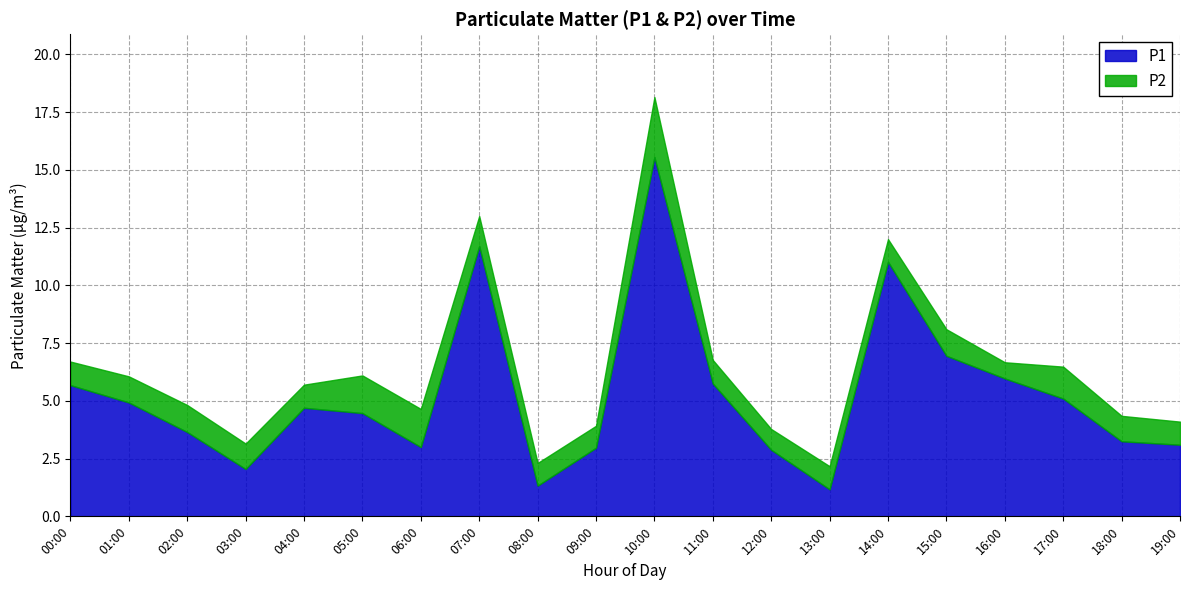

At 18:00, list the series in order from smallest to largest.

P2, P1